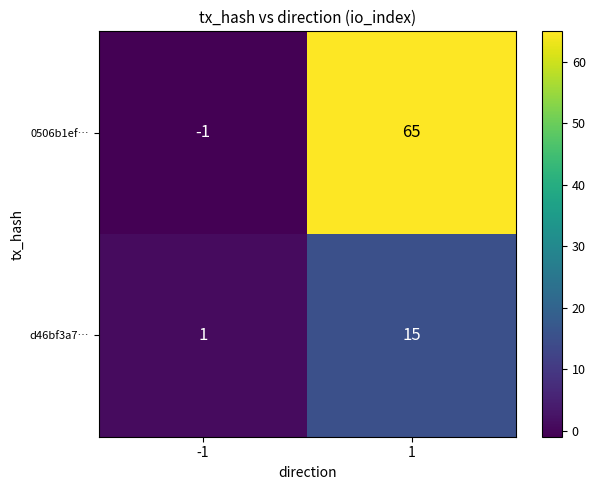

What value does the d46bf3a7… series have at 1, to the nearest 5?

15